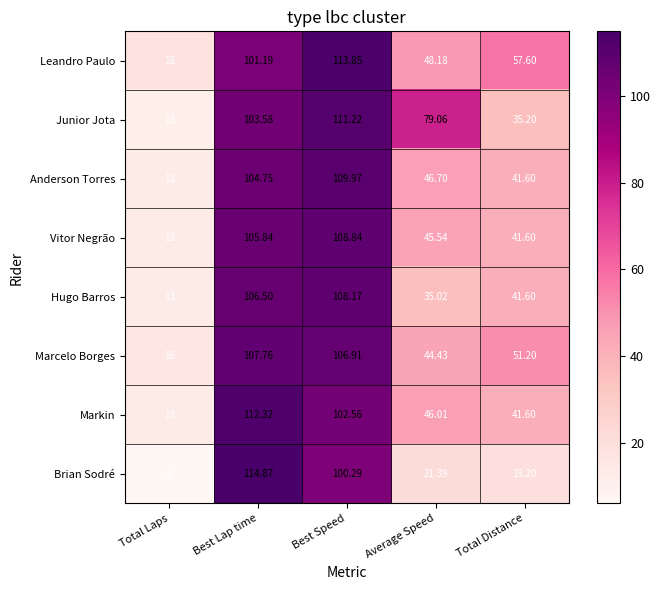

Which category has the lowest value across all series?

Total Laps